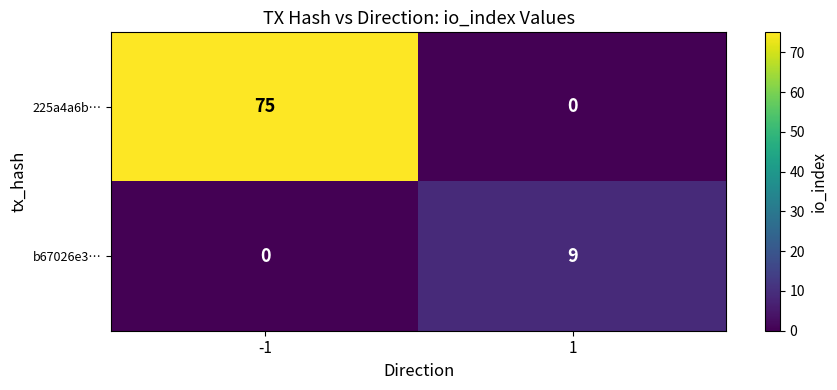

Reading right to left, extract all data points from this chart.

225a4a6b…: 0	75
b67026e3…: 9	0